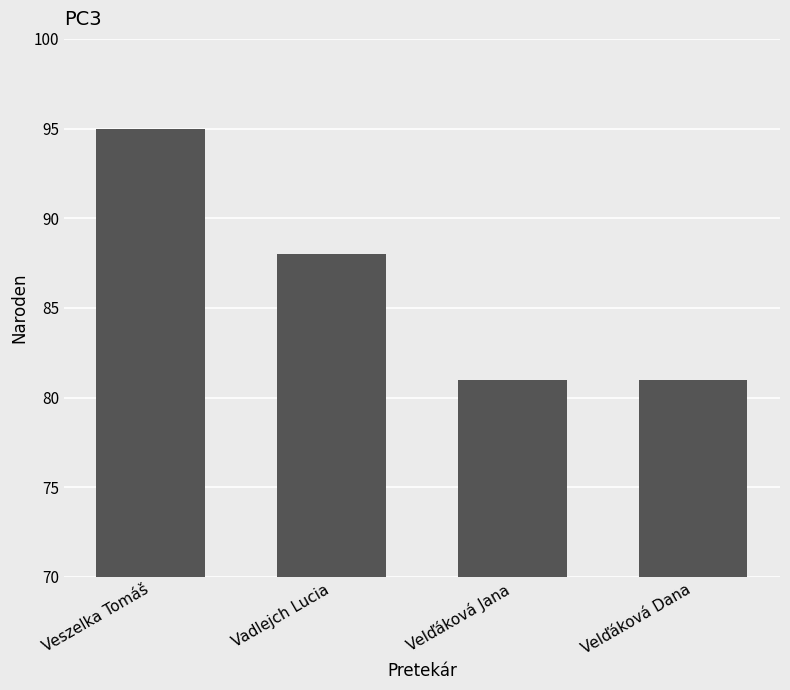

What is the sum of all values?

345